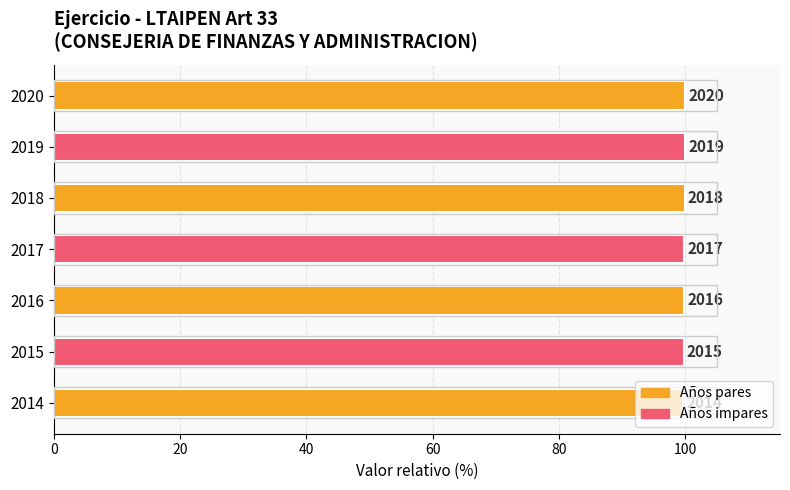

Are the bars grouped side by side (vs. stacked)?

No